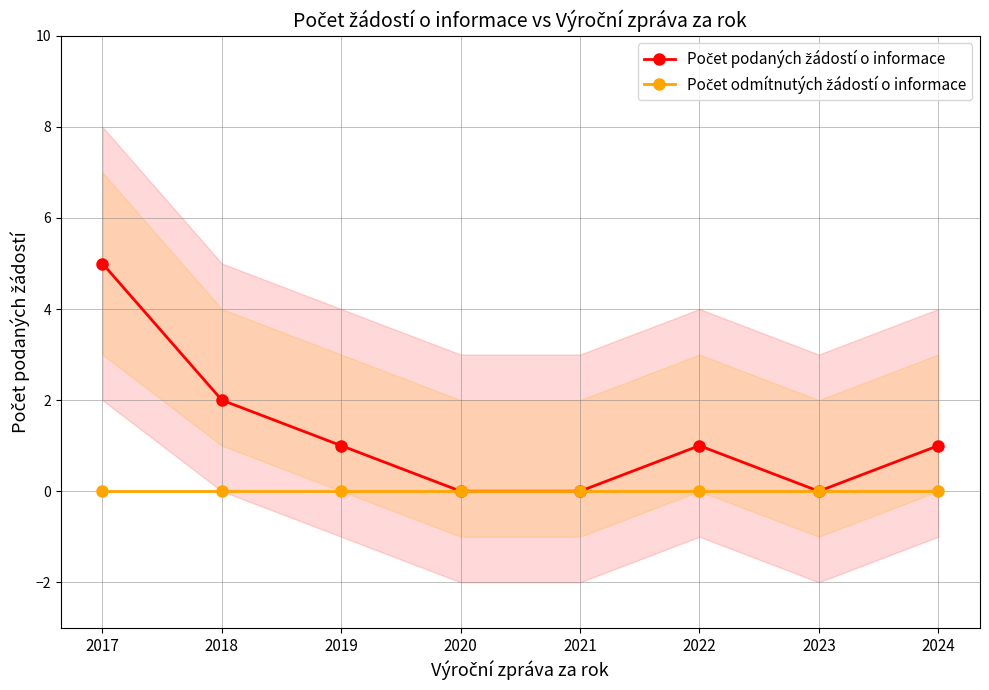

What is the maximum value shown in the chart?

5